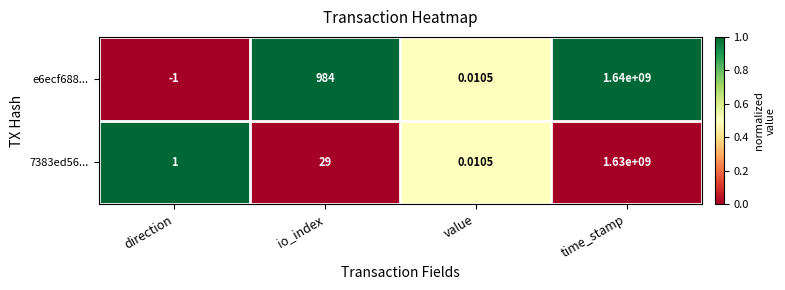

At which label is 7383ed56... closest to 815000000?

io_index